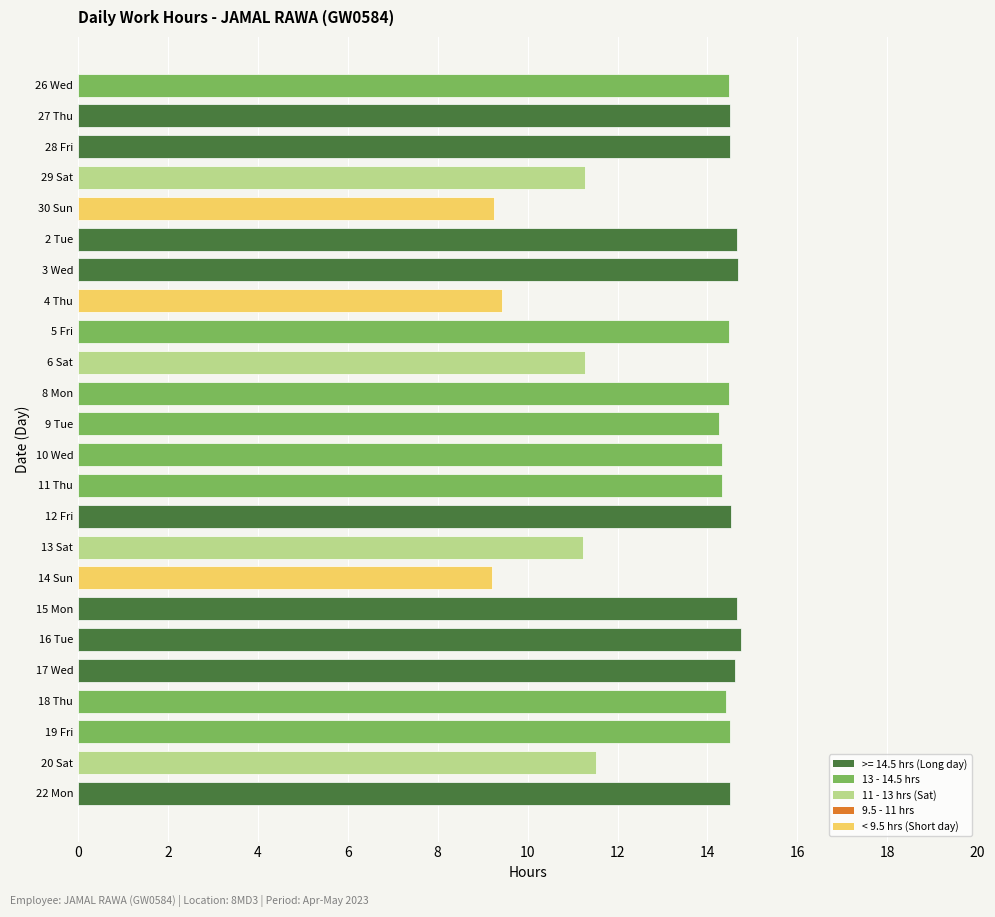

What is the change in value from 9 Tue to 13 Sat?

-3.0